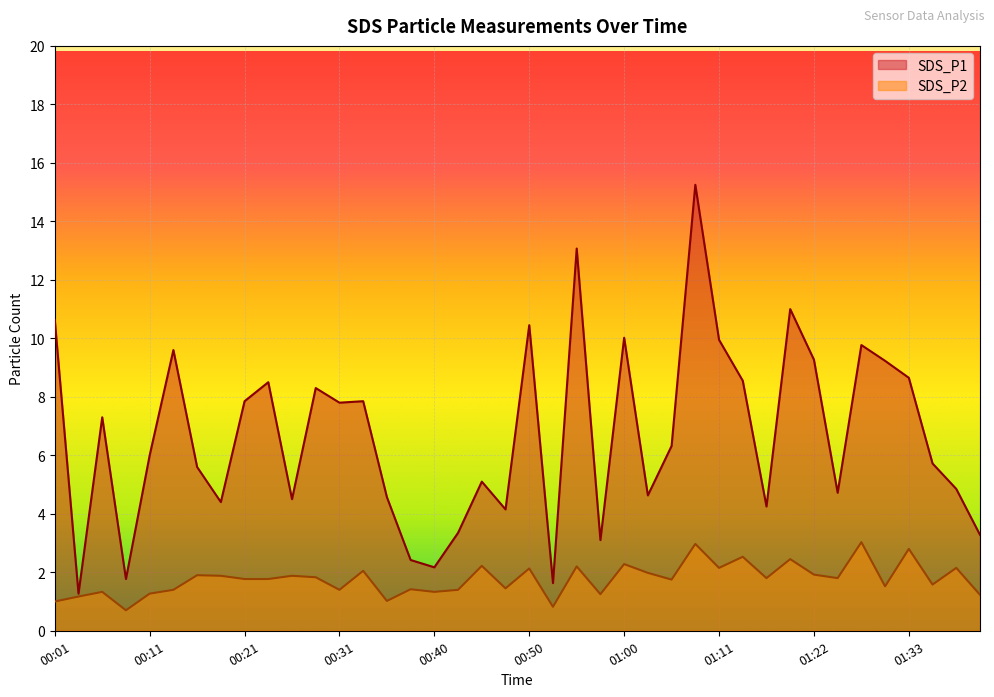

Is it true that SDS_P2 equals 2.4 at 00:43?

False